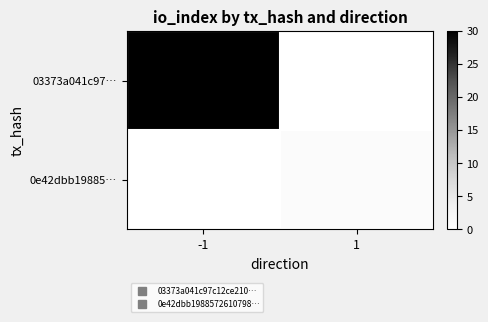

What is the total value across all series at -1?

30